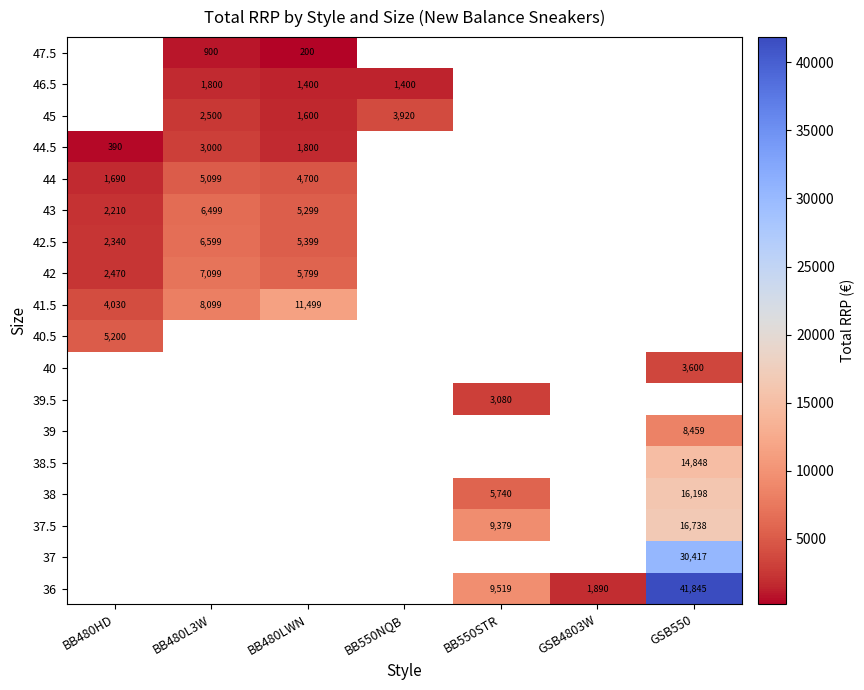

Which category has the lowest value across all series?

BB480LWN